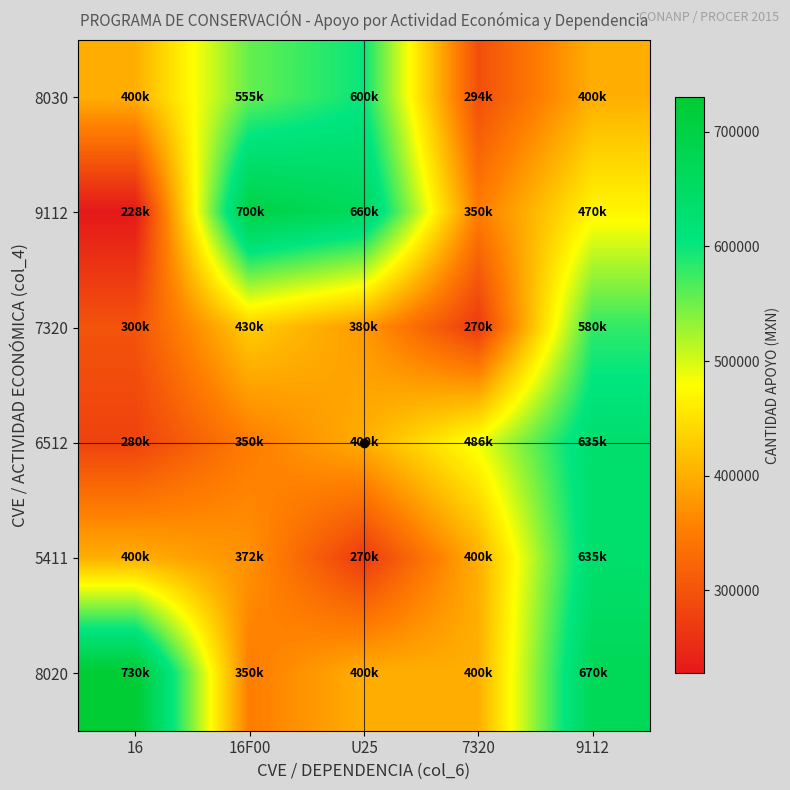

Which series has the largest range (max minus min)?

9112